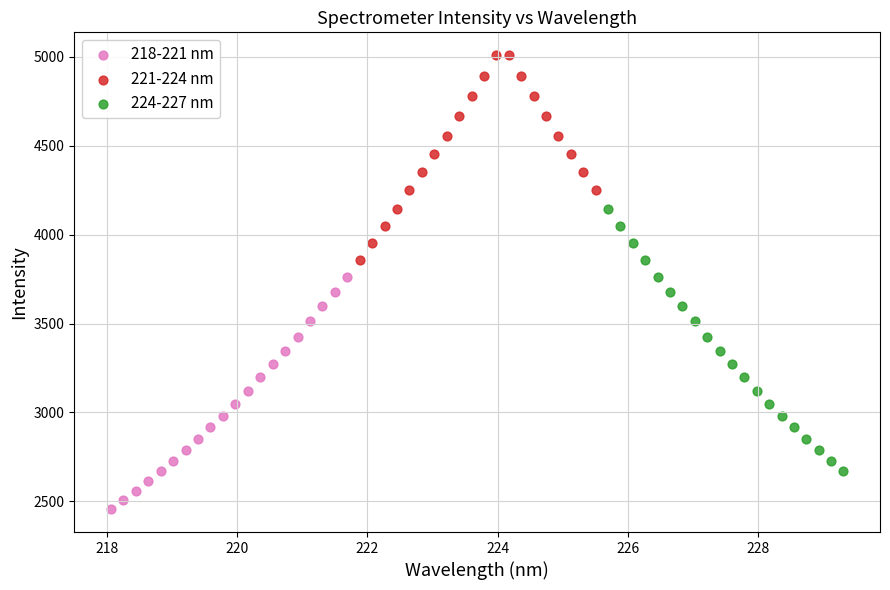

Which series reaches the maximum Y coordinate?

221-224 nm